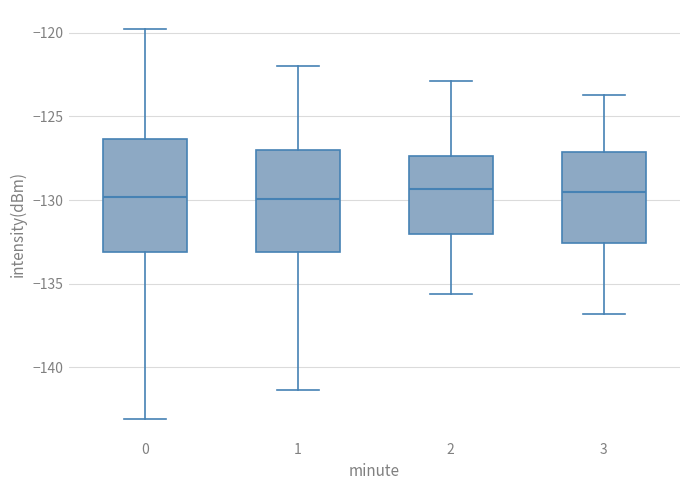

Reading left to right, read every box against the y-axis: the position of its median line, the range the box covers, and the ends of its whiskers. The values are not printed on the chart, so give them approximately, as read against the axis.

0: median -130.0, box -133.0 to -126.5, whiskers -143.0 to -120.0
1: median -130.0, box -133.0 to -127.0, whiskers -141.5 to -122.0
2: median -129.5, box -132.0 to -127.5, whiskers -135.5 to -123.0
3: median -129.5, box -132.5 to -127.0, whiskers -137.0 to -123.5